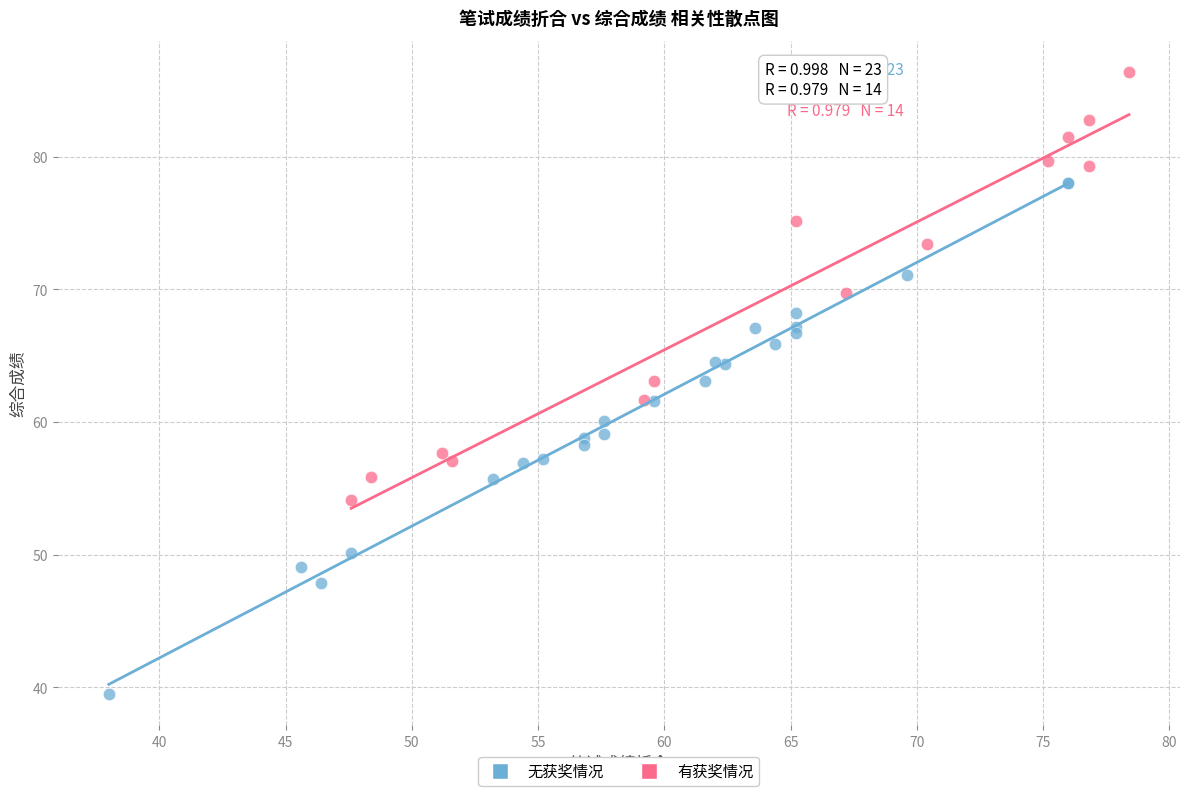

Which series contains the lowest Y value?

无获奖情况